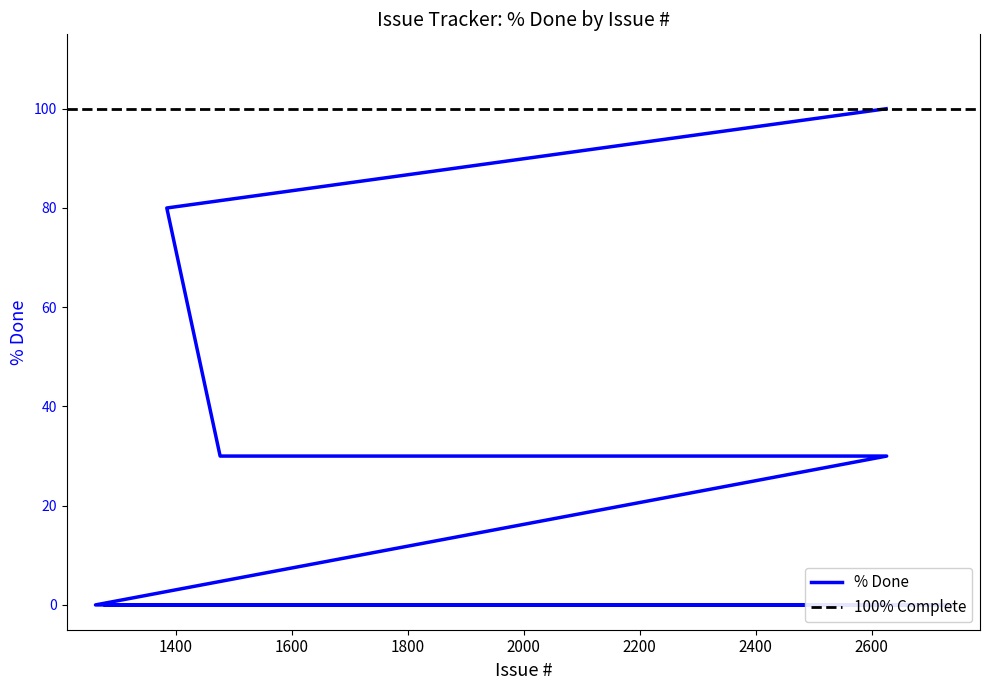

Count the number of values greater than 0.

4